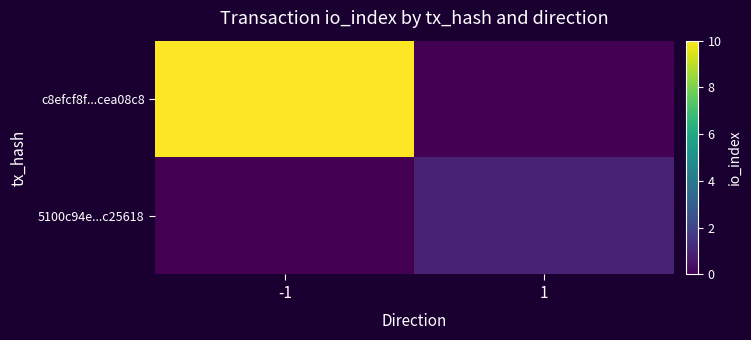

What is the spread (max minus min) of values at -1?

10